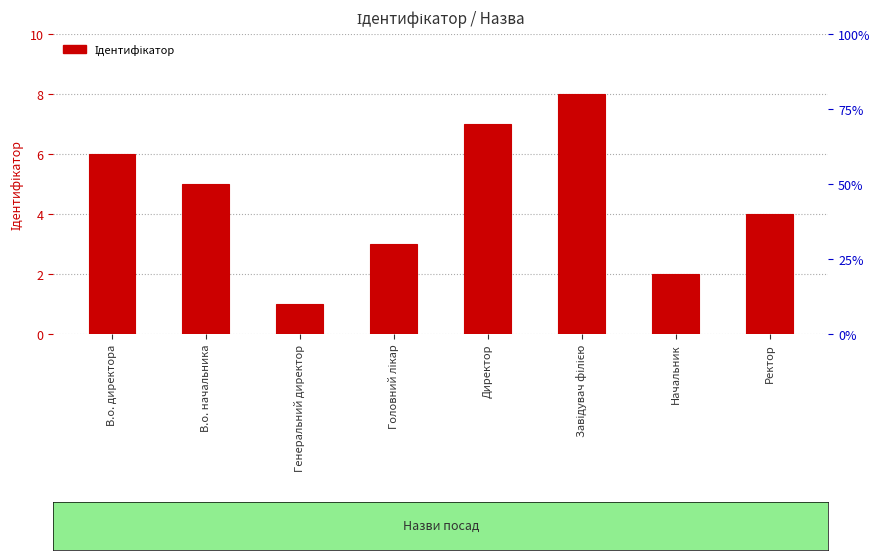

List the labels in order of value, smallest first.

Генеральний директор, Начальник, Головний лікар, Ректор, В.о. начальника, В.о. директора, Директор, Завідувач філією